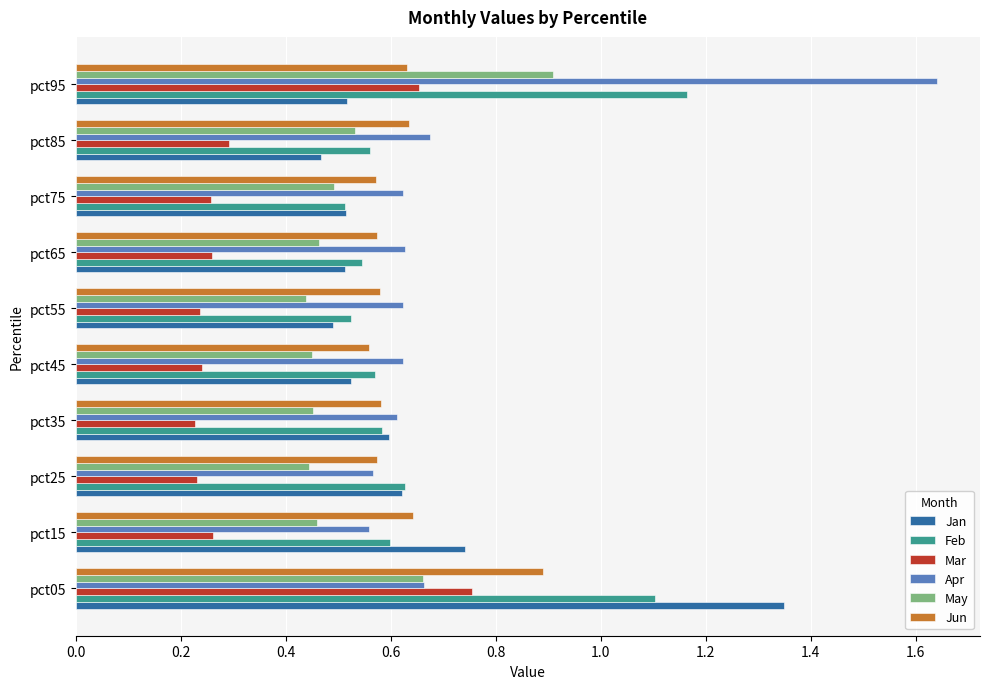

Which category has the highest value across all series?

pct95